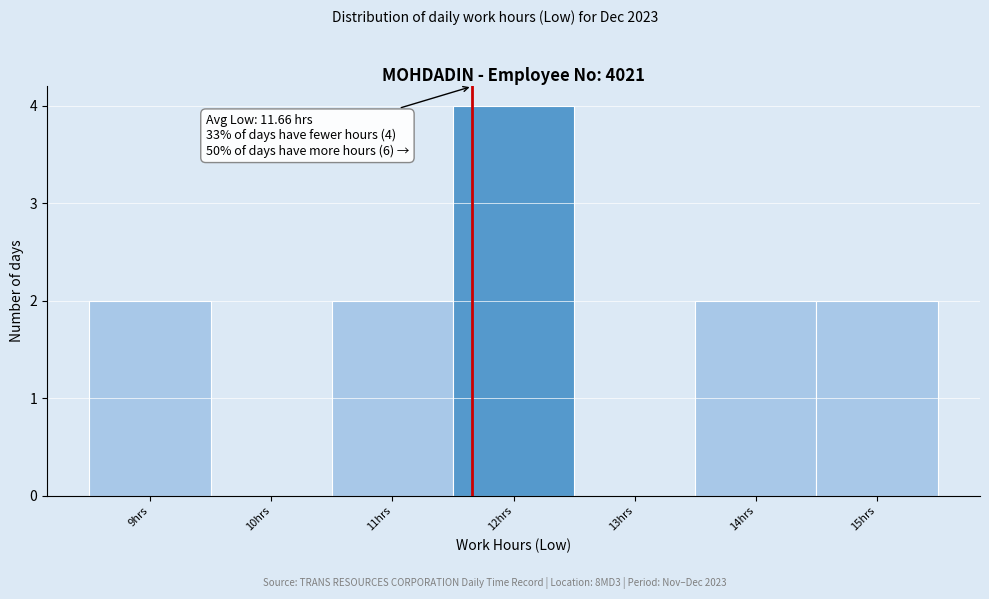

Which range on the x-axis has the tallest bar?

11.5 to 12.5